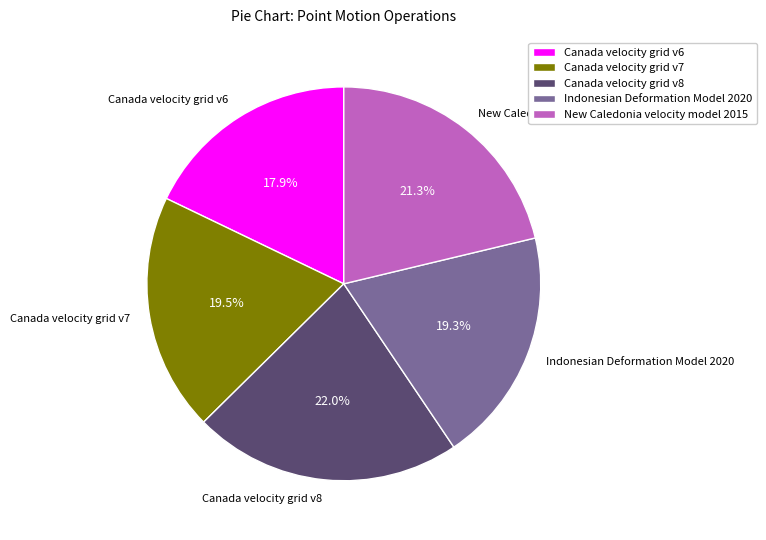

Approximately how many times larger is the value at Canada velocity grid v7 compared to New Caledonia velocity model 2015?

0.9